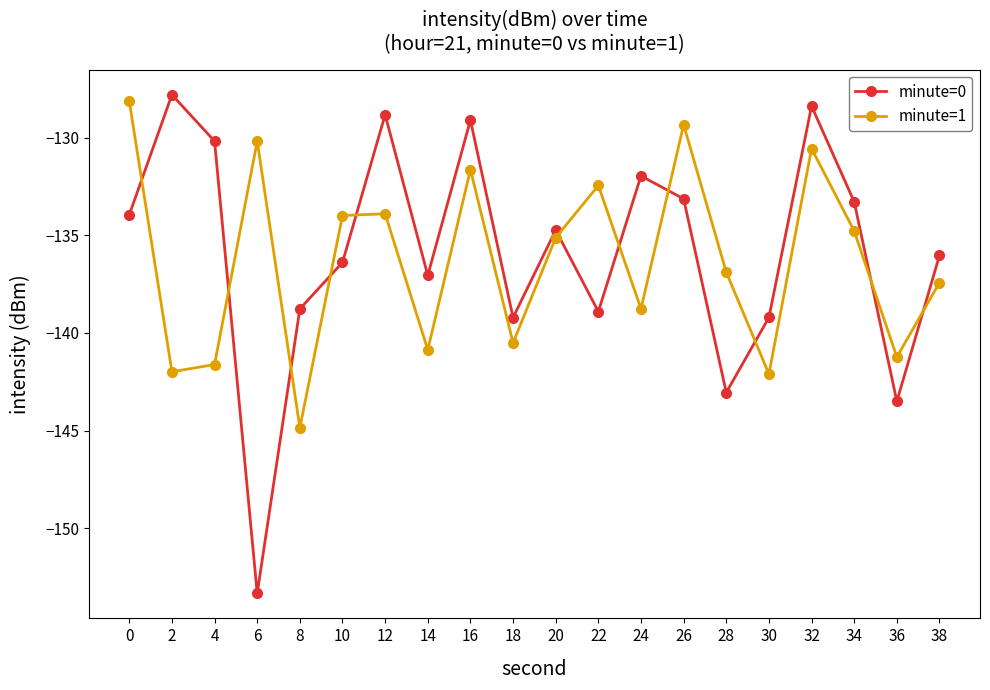

Does the chart have visible grid lines?

No